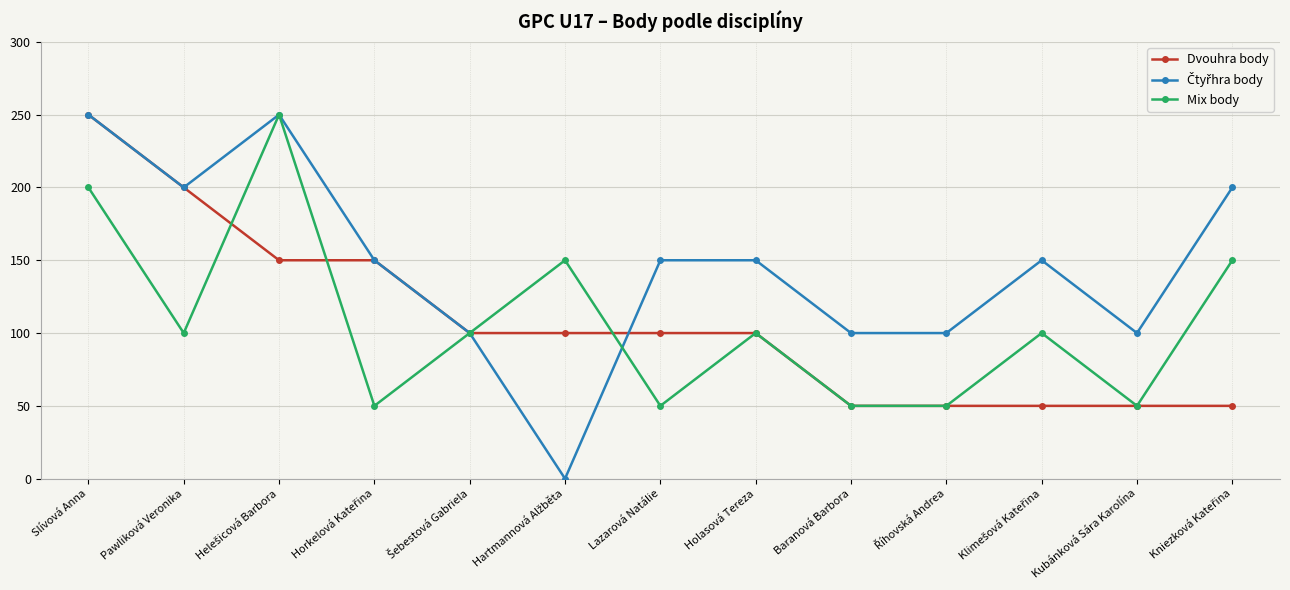

What is the difference between the highest and lowest values at Slívová Anna?

50